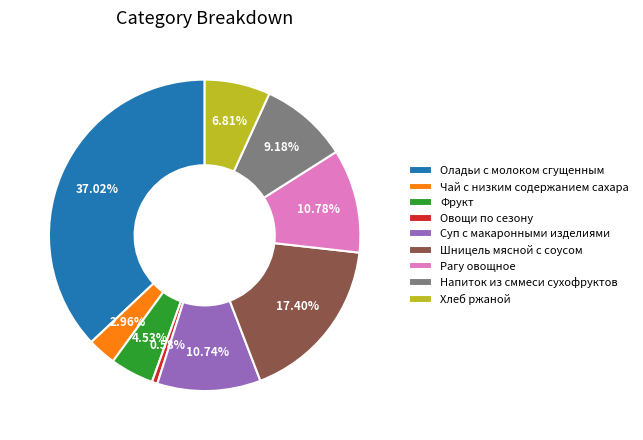

Which category has the biggest portion of the pie?

Оладьи с молоком сгущенным